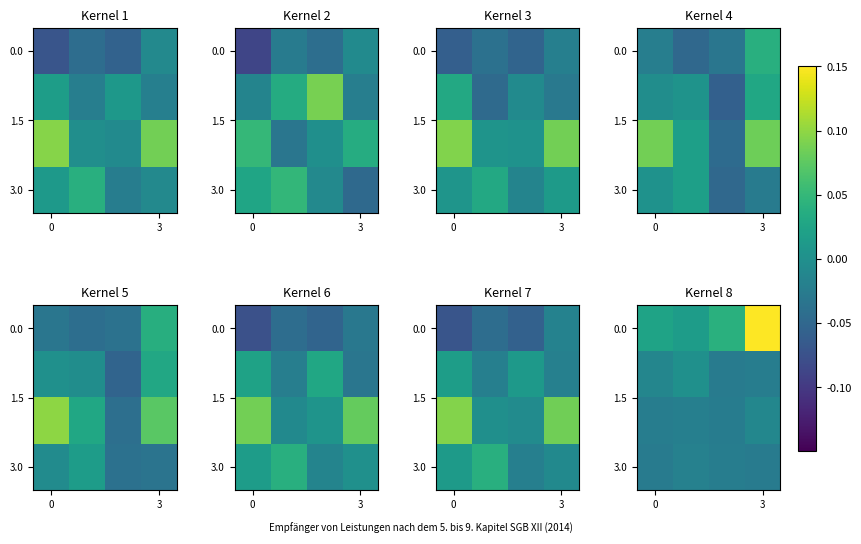

Which label corresponds to the largest value in the chart?

3